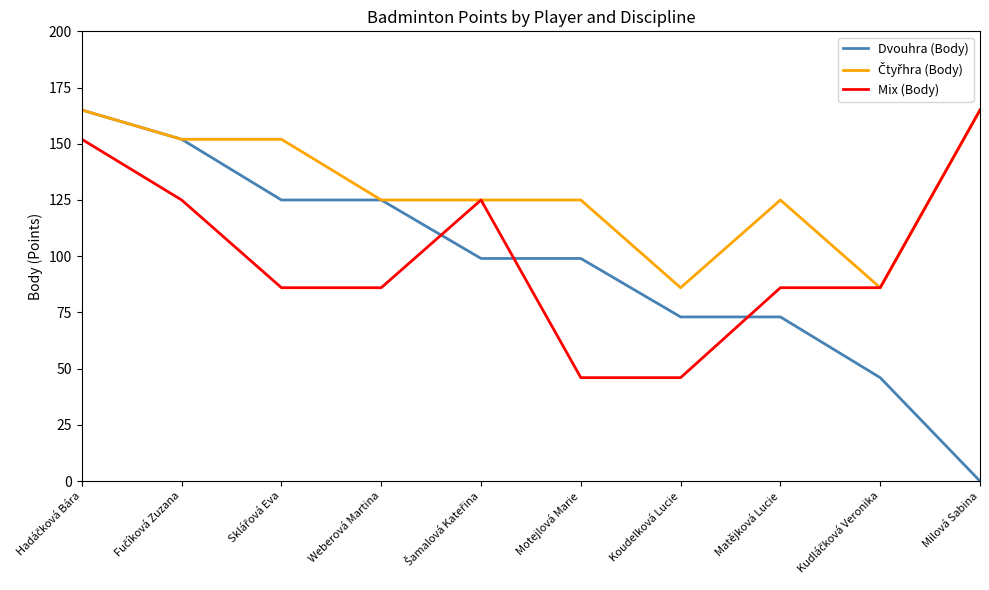

The value of Dvouhra (Body) at Weberová Martina is 125. True or false?

True